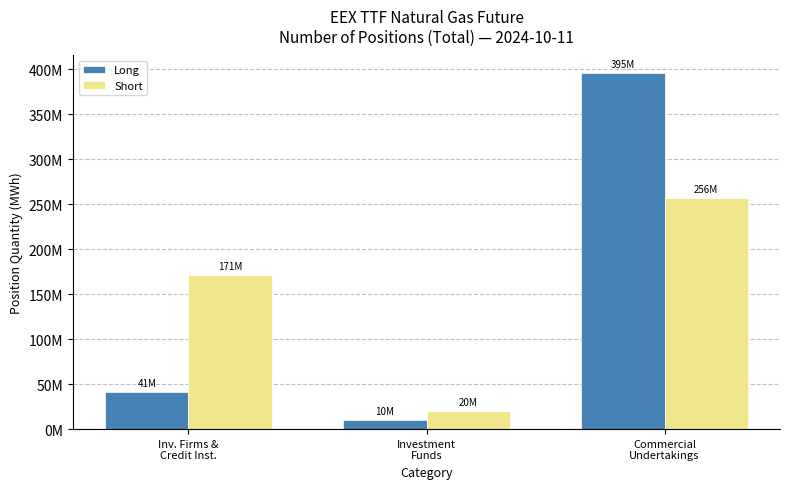

What are all the series names shown in the legend?

Long, Short